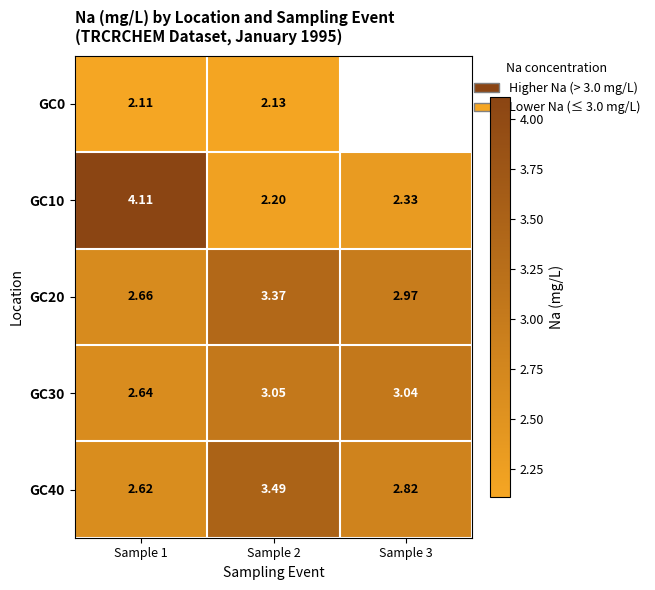

Is the value of GC20 at Sample 2 greater than the value of GC10 at Sample 2?

Yes